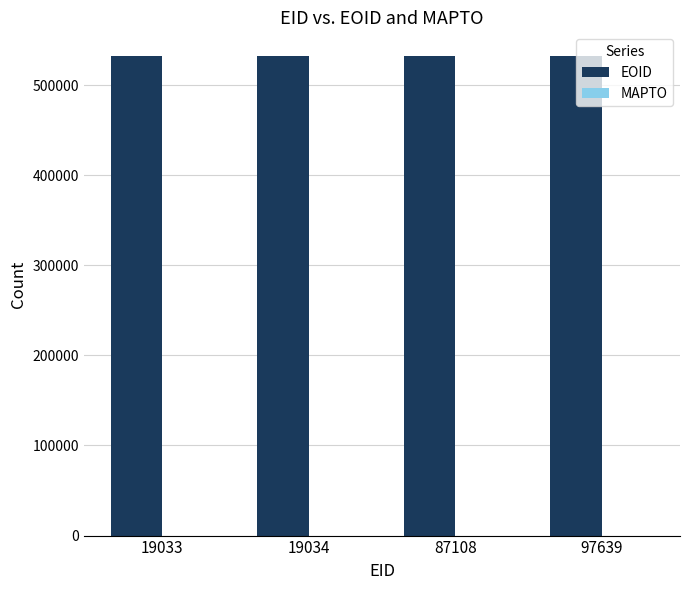

What is the sum of all values?

2127426